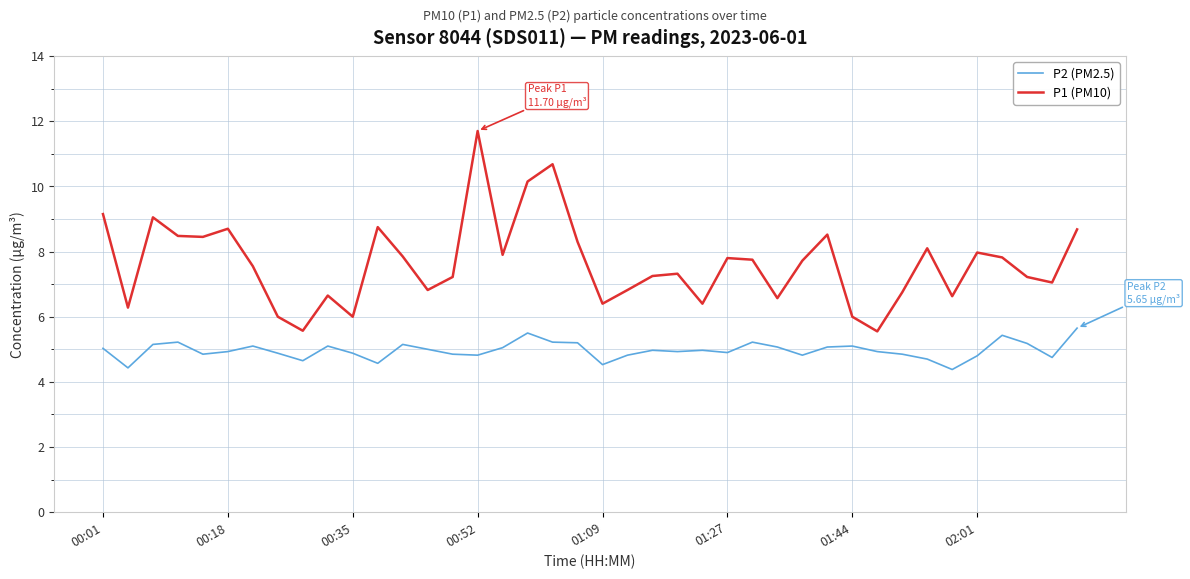

True or false: P1 (PM10) and P2 (PM2.5) intersect in this chart.

False